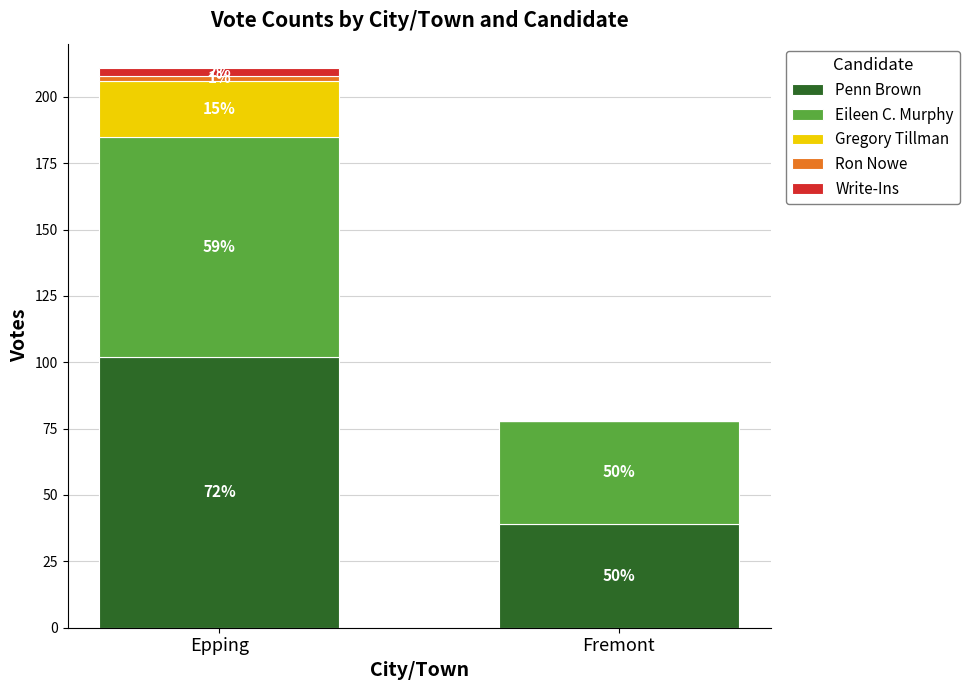

What is the sum of all Penn Brown values?

141